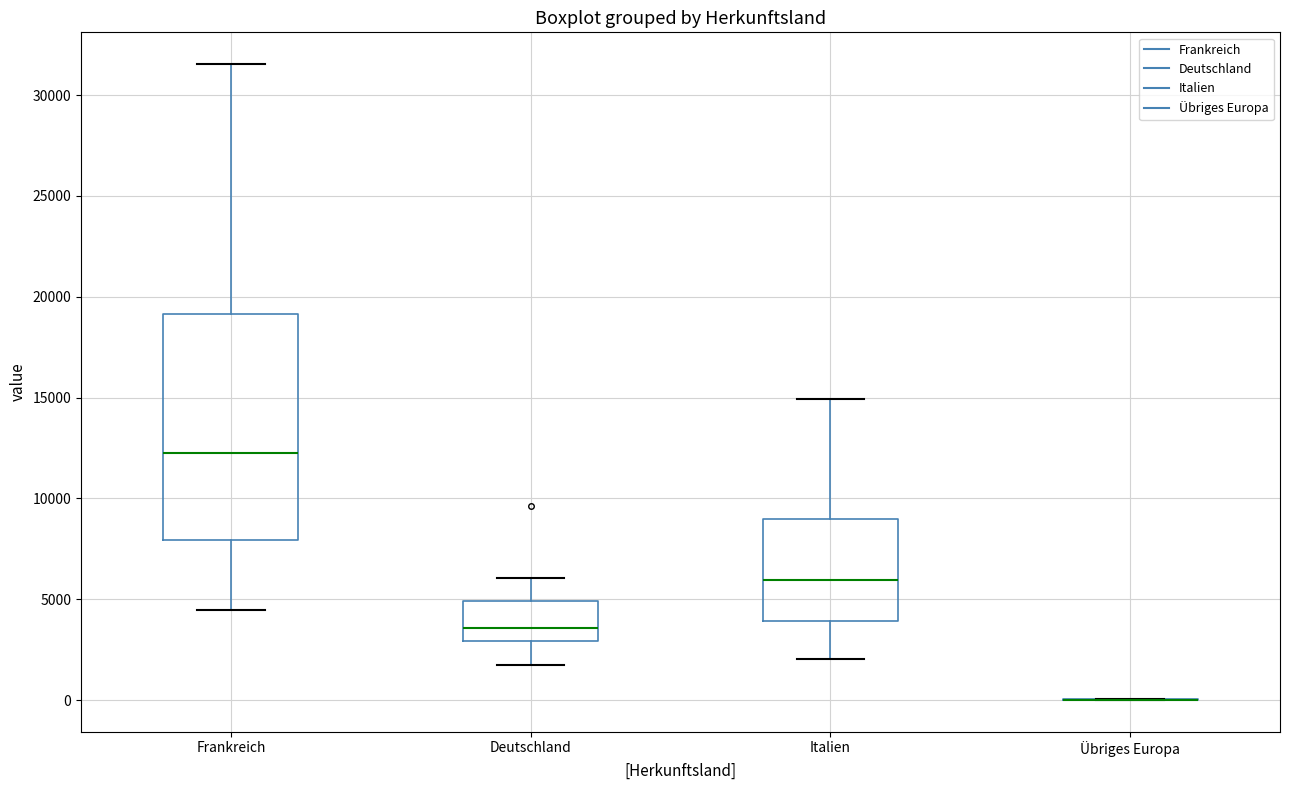

Reading left to right, read every box against the y-axis: the position of its median line, the range the box covers, and the ends of its whiskers. The values are not printed on the chart, so give them approximately, as read against the axis.

Frankreich: median 12000, box 8000 to 19000, whiskers 4500 to 31500
Deutschland: median 3500, box 3000 to 5000, whiskers 2000 to 6000
Italien: median 6000, box 4000 to 9000, whiskers 2000 to 15000
Übriges Europa: box collapsed to a line at 0, whiskers 0 to 0